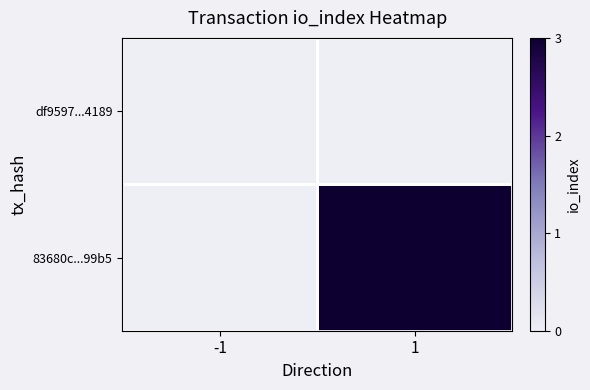

How many distinct data groups are displayed?

2